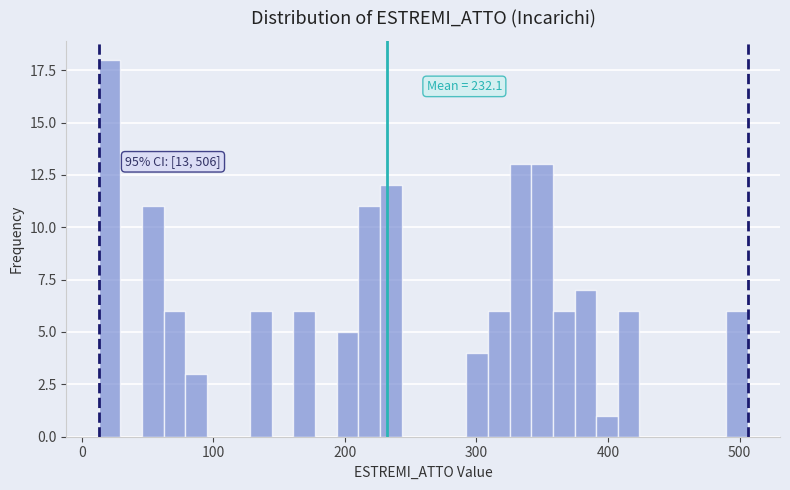

Read against the x-axis, roughly where is the centre of the tallest bar?

20